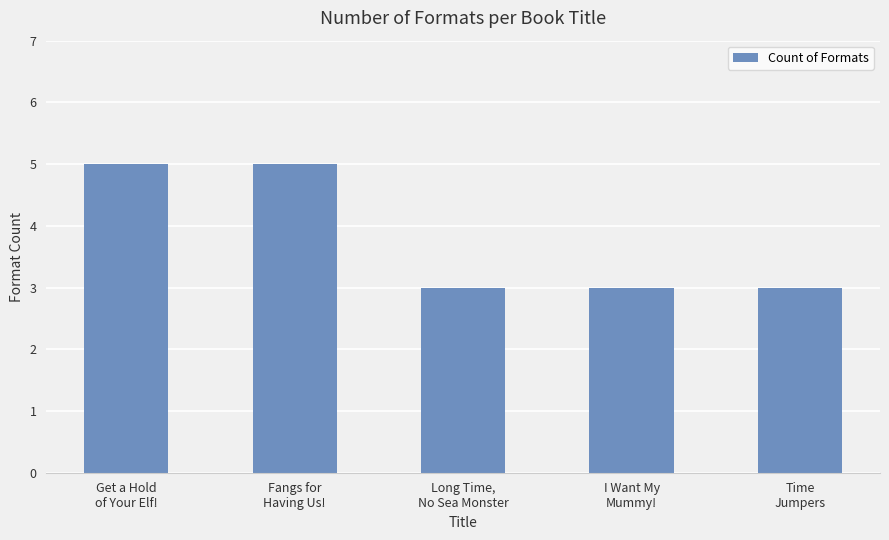

How many data points does each series have?

5